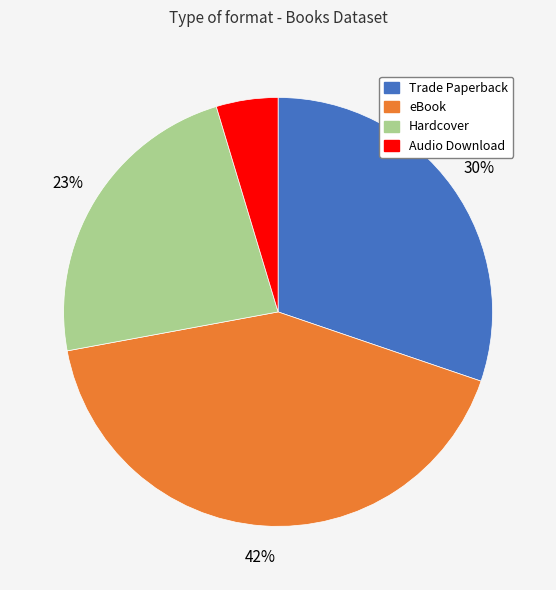

How many slices are in this pie chart?

4